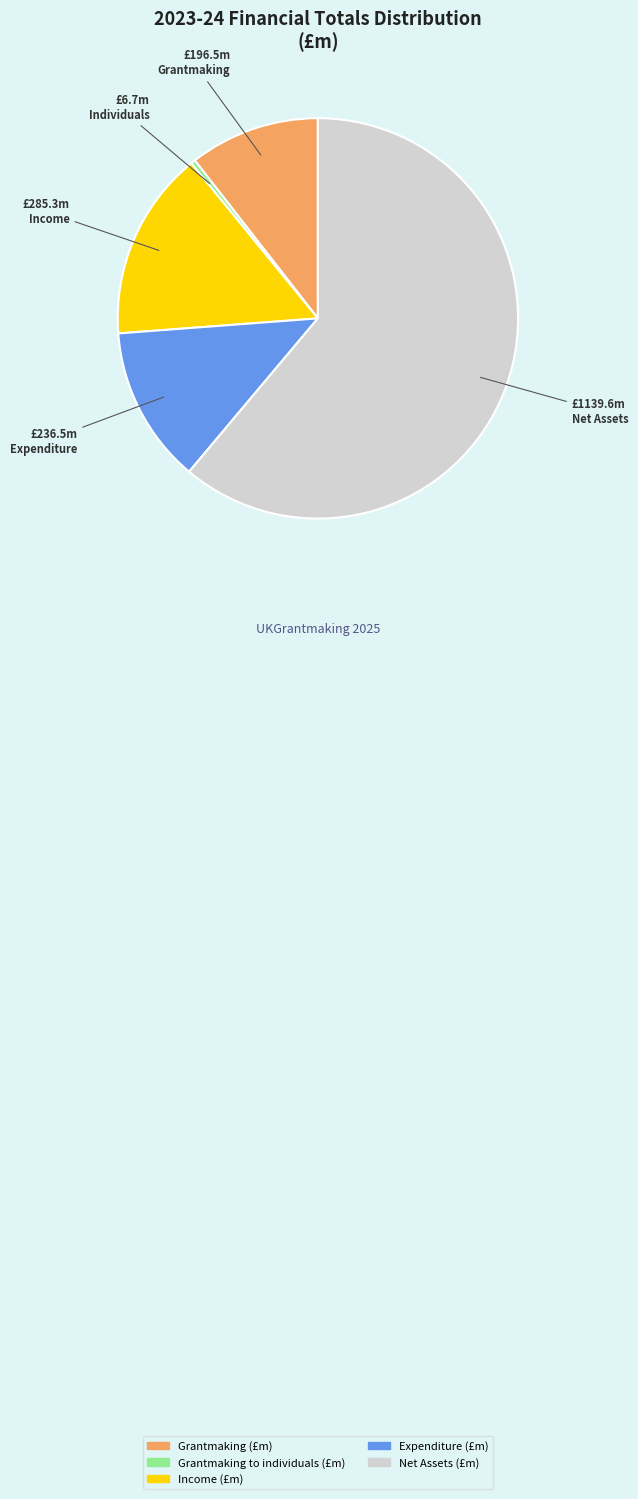

Which category accounts for the majority?

Net Assets (£m)